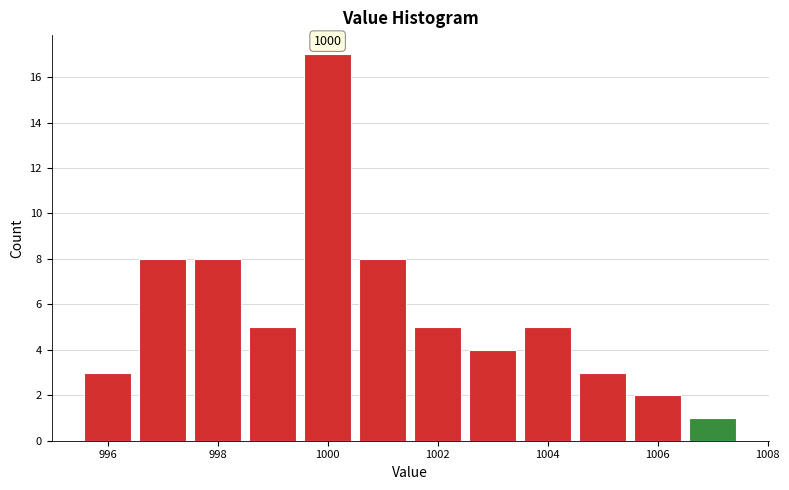

Which range on the x-axis has the tallest bar?

999.5 to 1000.5